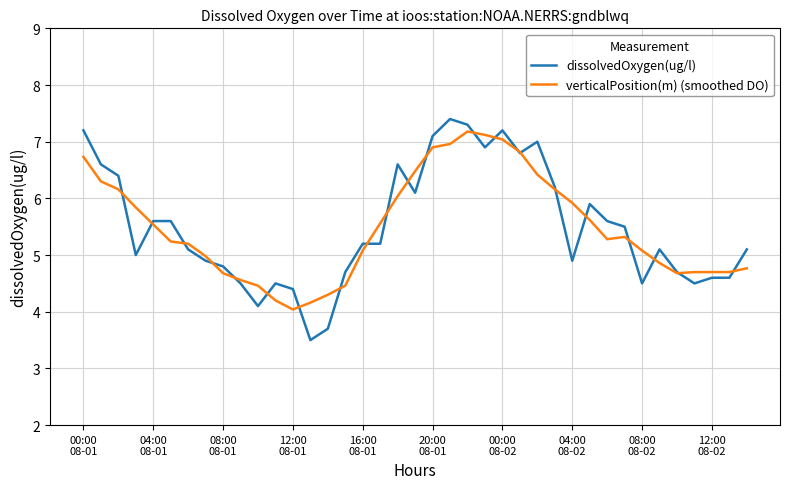

Which series has the widest spread of values?

dissolvedOxygen(ug/l)